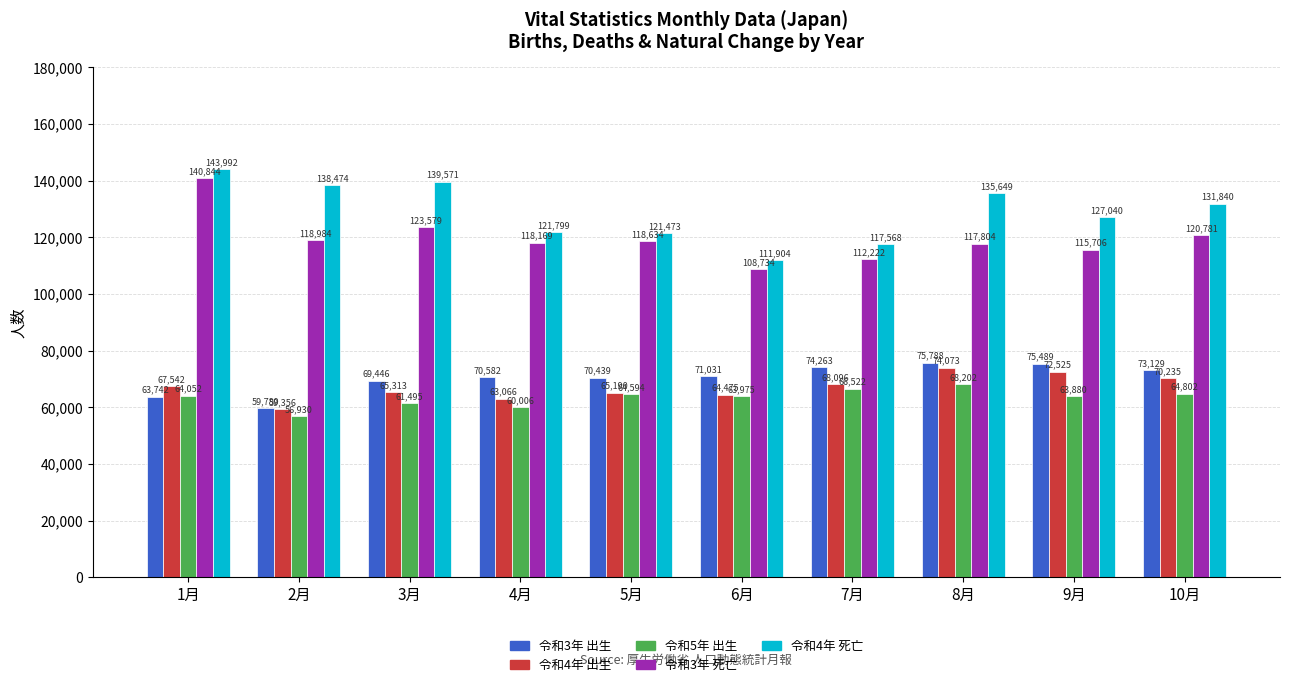

Are the bars grouped side by side (vs. stacked)?

Yes